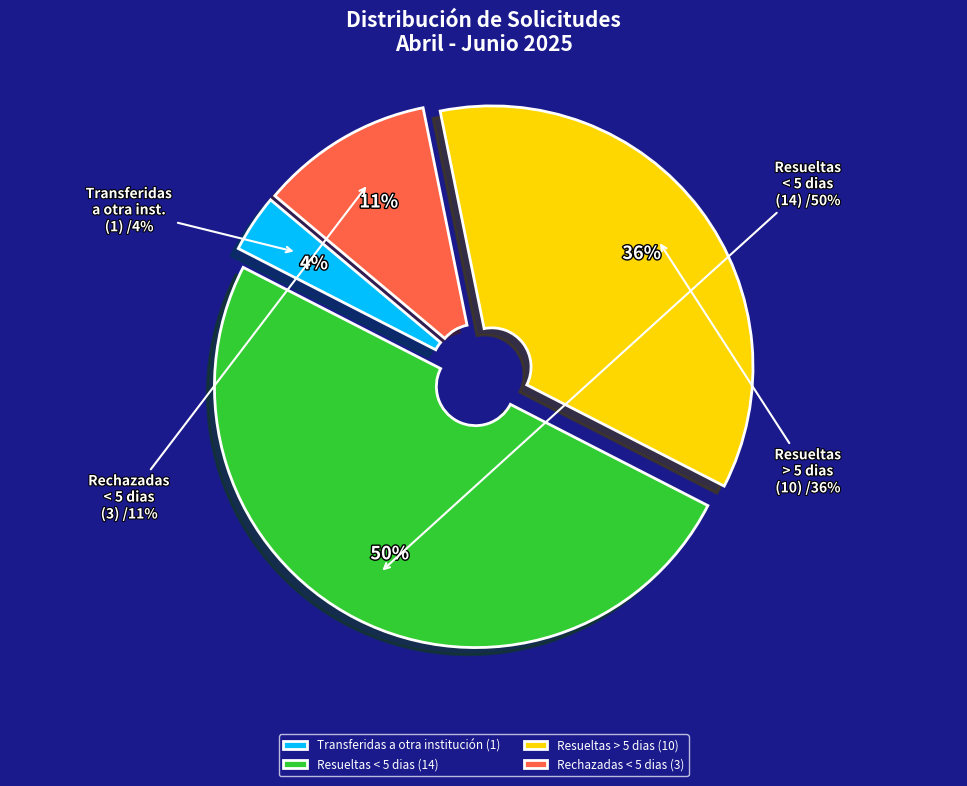

Rank the categories by value from lowest to highest.

Transferidas a otra institución, Rechazadas < 5 dias, Resueltas > 5 dias, Resueltas < 5 dias